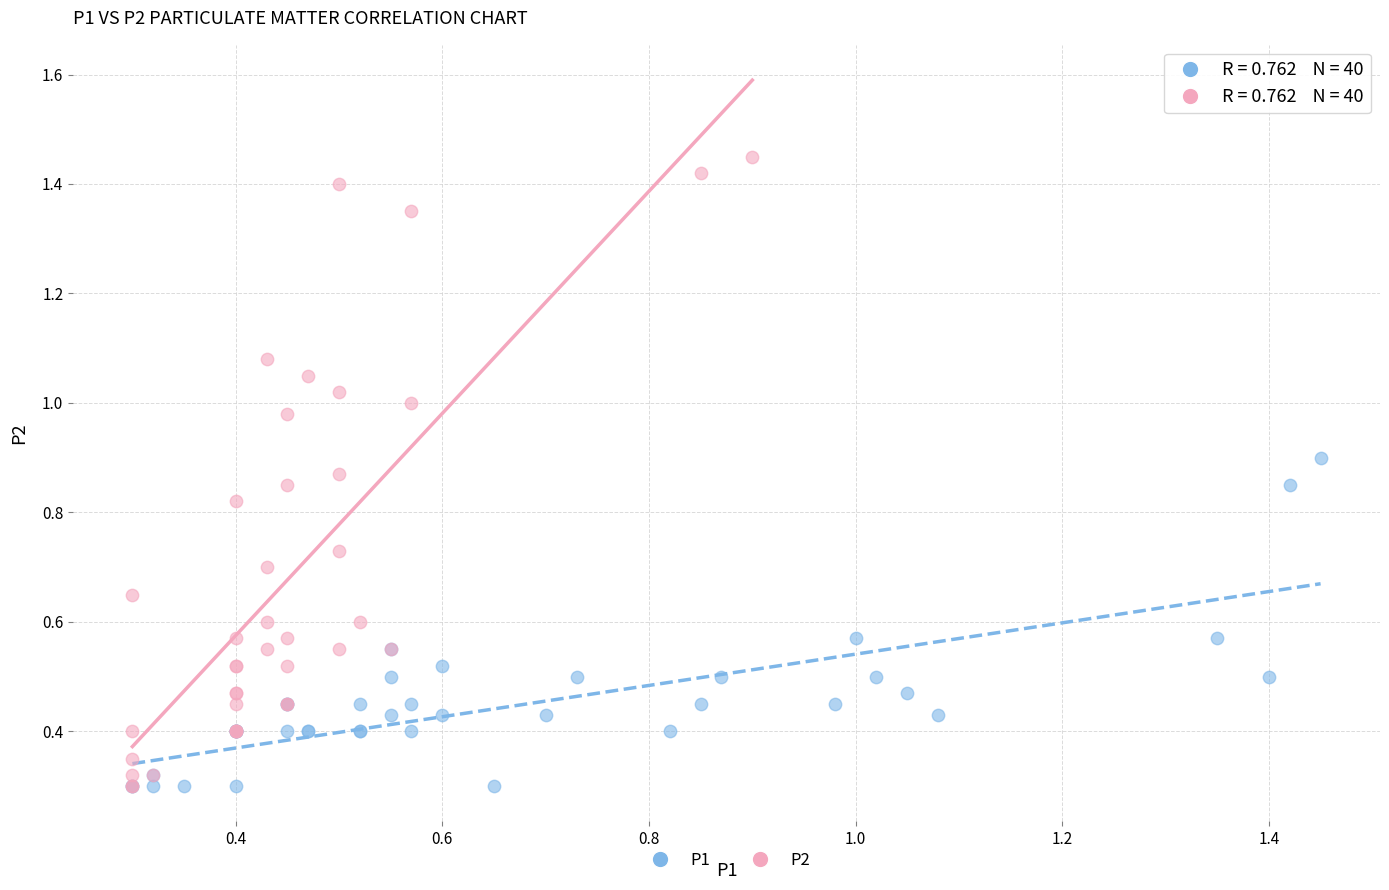

Which series has the widest spread of Y values?

P2